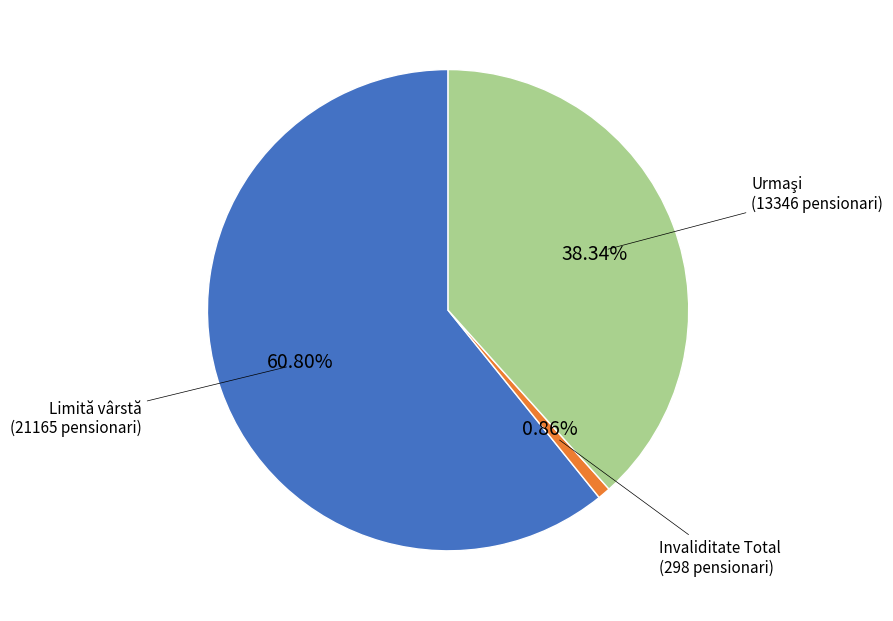

Does any single category account for the majority?

Yes